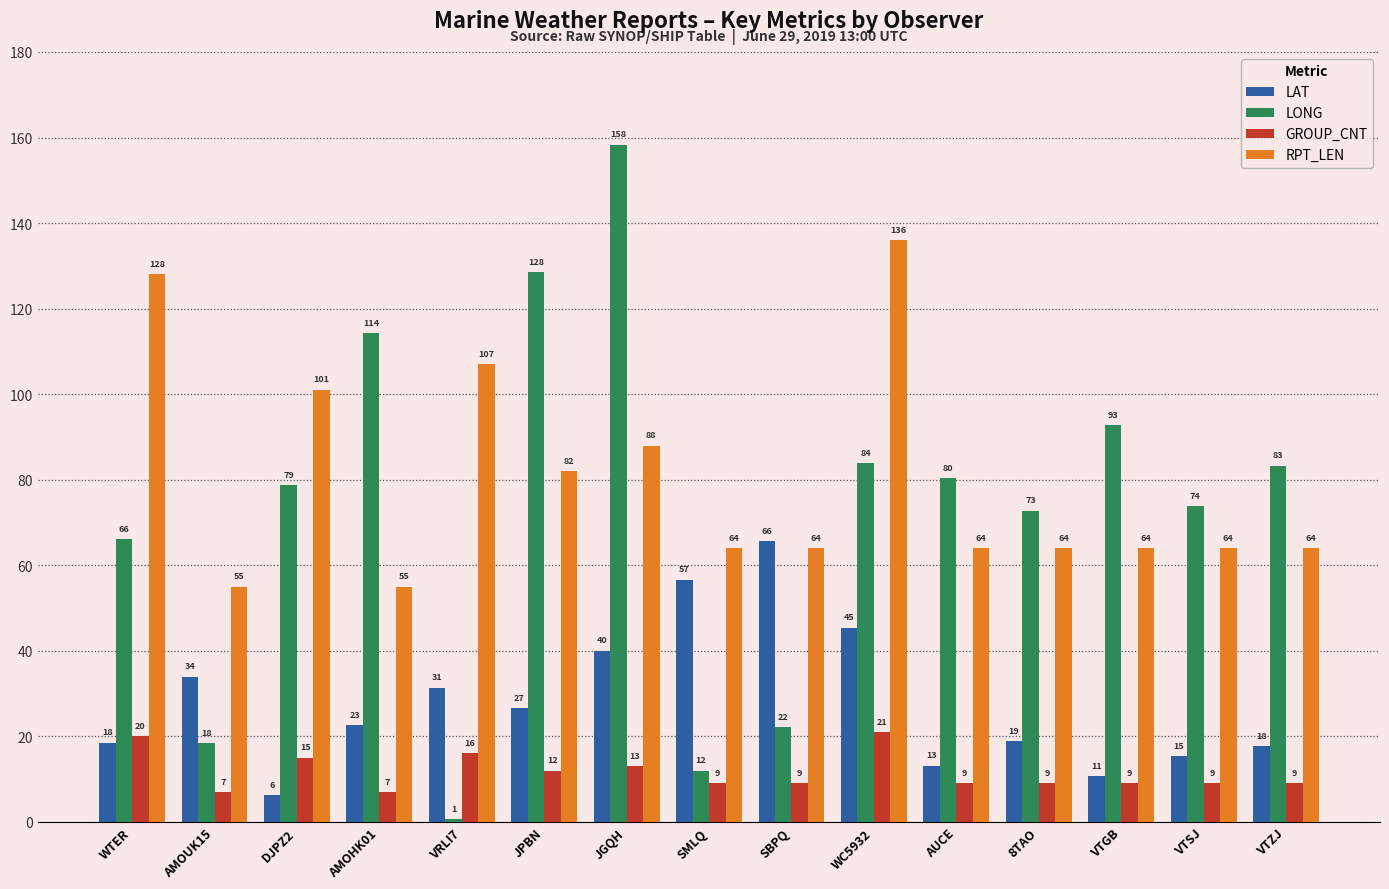

At JGQH, list the series in order from smallest to largest.

GROUP_CNT, LAT, RPT_LEN, LONG